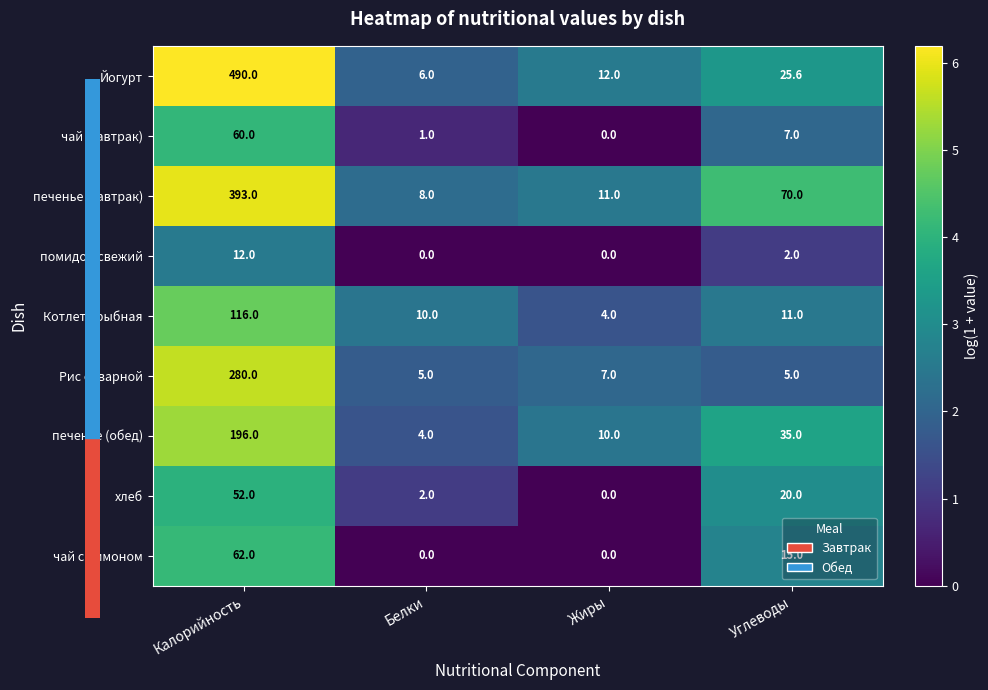

At which label is помидор свежий closest to 6?

Углеводы